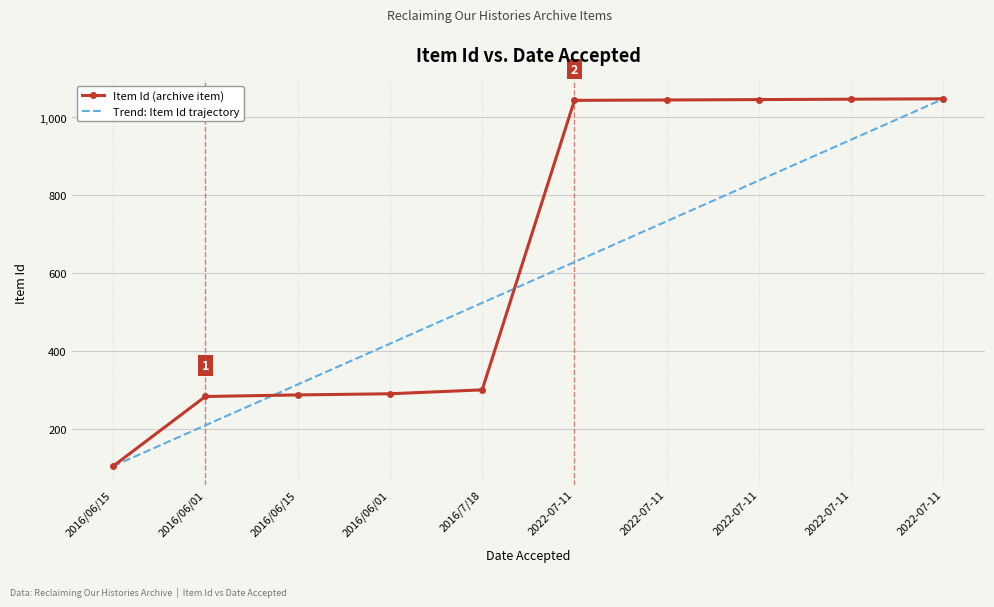

What are all the series names shown in the legend?

Item Id (archive item), Trend: Item Id trajectory